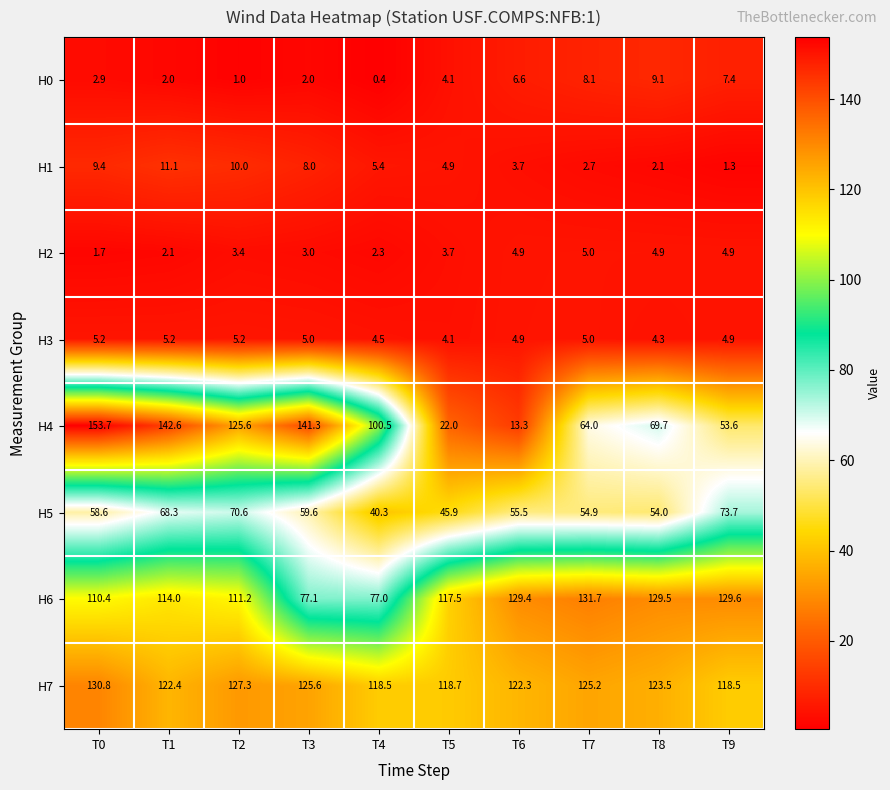

Between T1 and T8, which series saw the biggest shift?

H4